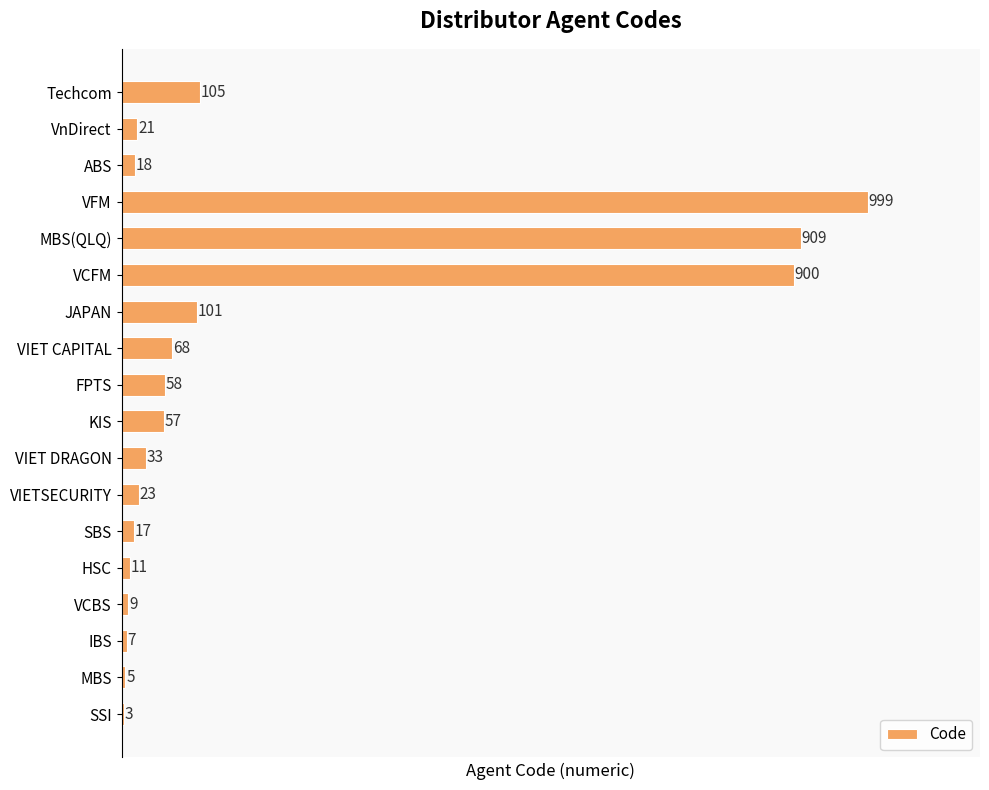

The chart shows a value of 1755 at VFM. True or false?

False